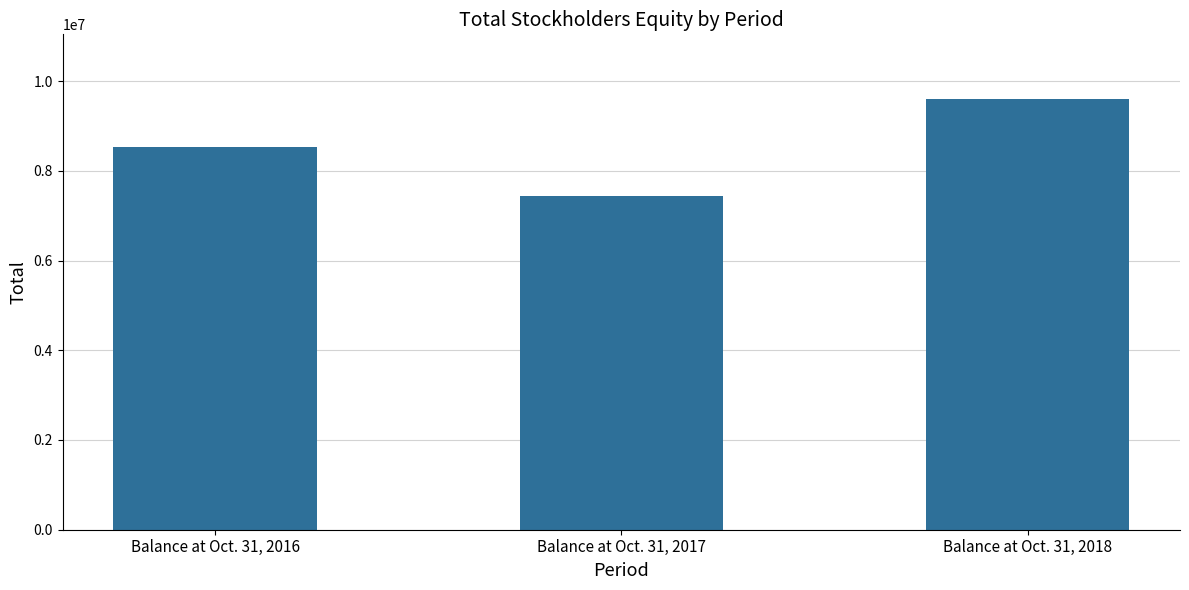

Which has a higher value, Balance at Oct. 31, 2016 or Balance at Oct. 31, 2018?

Balance at Oct. 31, 2018